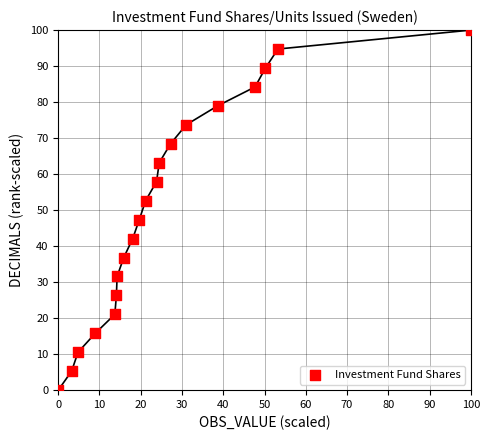

What is the range of X values (max minus min)?

100.0